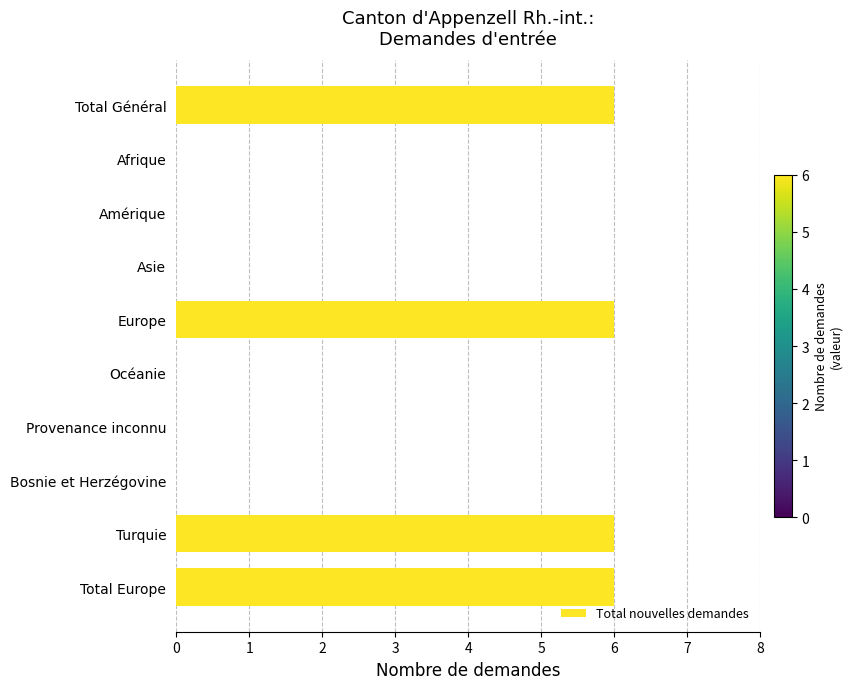

Does the chart contain stacked bars?

No